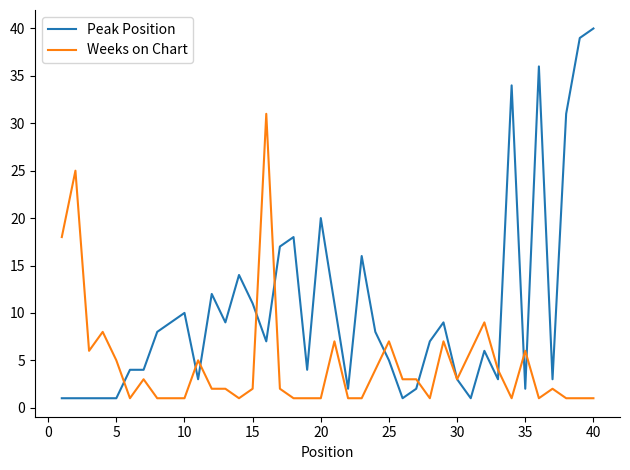

Rank the series by their average value, from highest to lowest.

Peak Position, Weeks on Chart